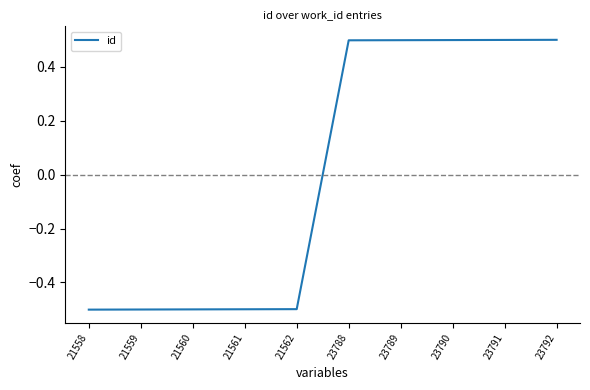

Reading left to right, extract all data points from this chart.

-0.5	-0.5	-0.5	-0.5	-0.5	0.5	0.5	0.5	0.5	0.5